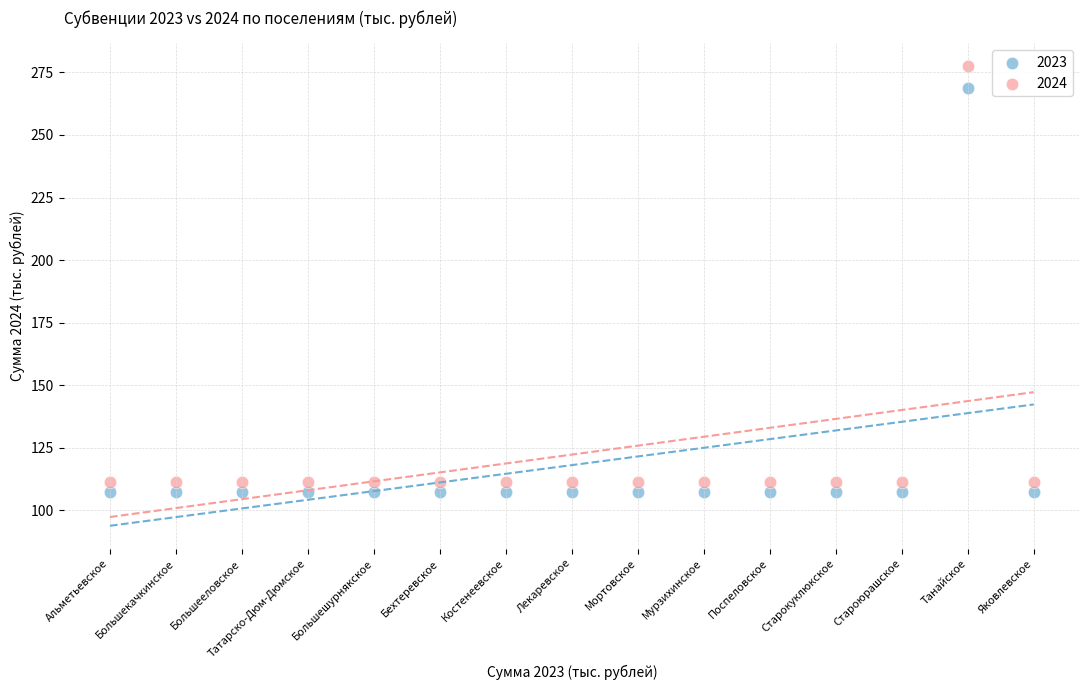

Which series has the largest Y range (max minus min)?

2024